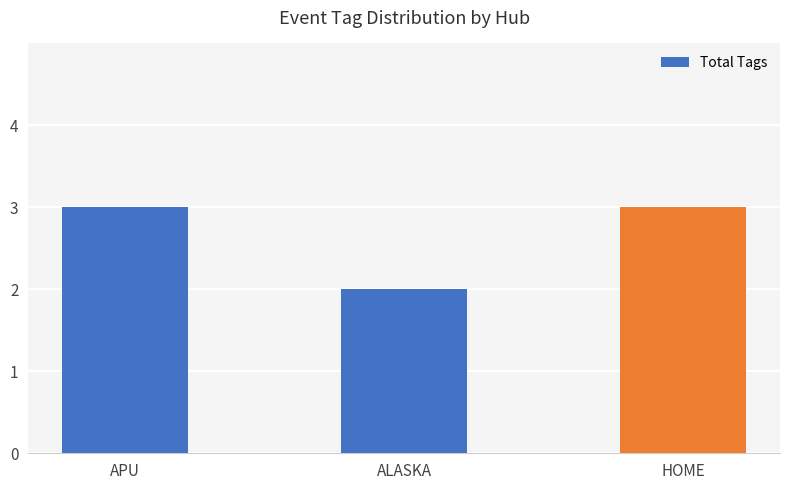

What is the greatest value displayed?

3